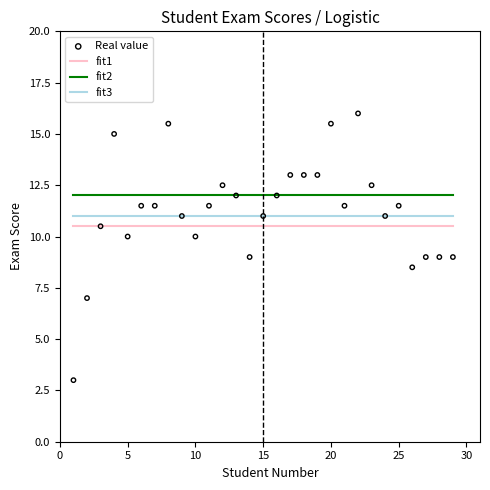

Which series has the largest total across all categories?

fit2